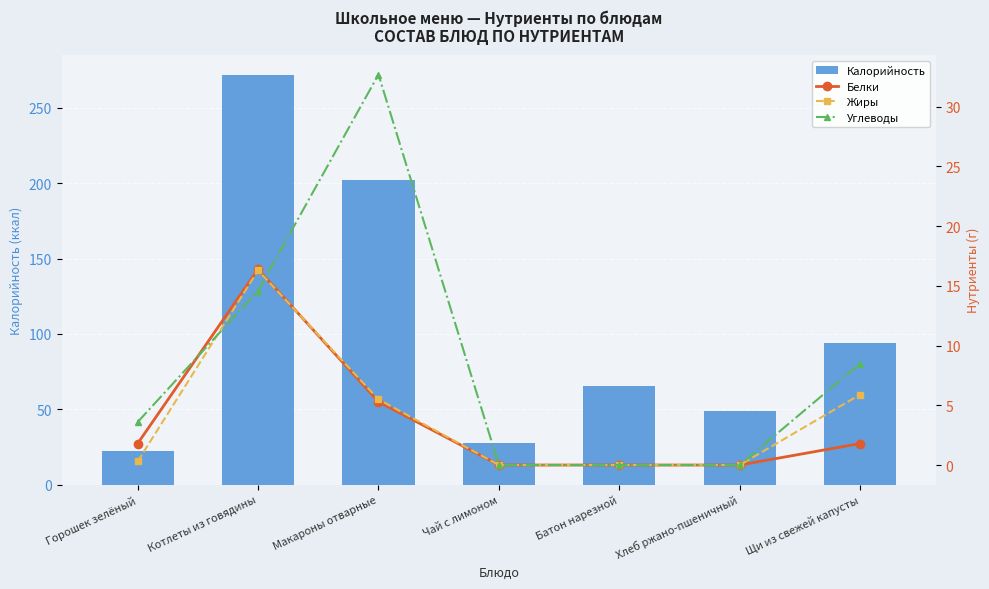

What is the label of the 2nd bar from the right?

Хлеб ржано-пшеничный